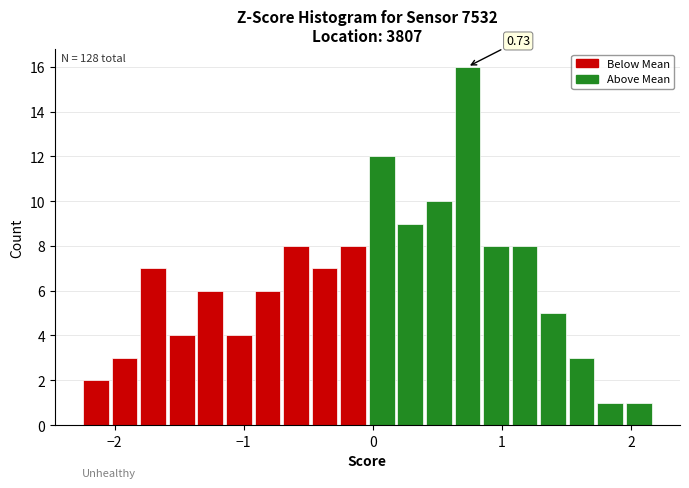

Read against the x-axis, roughly where is the centre of the tallest bar?

0.7